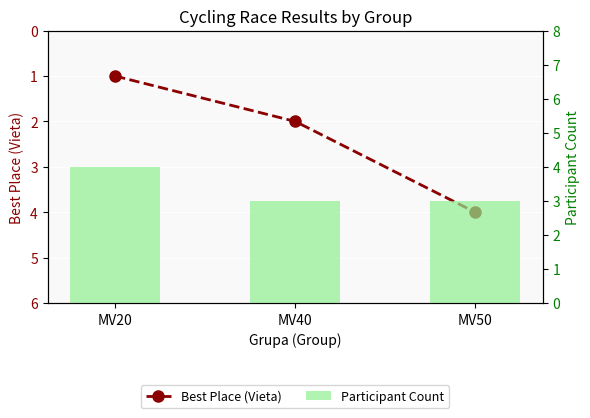

Where is Participant Count nearest to the value 3?

MV40